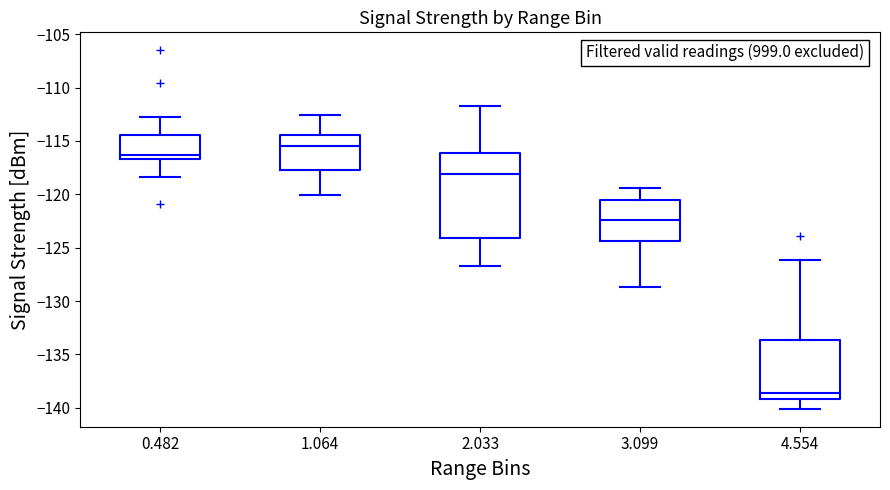

Which box is the tallest, from its lower edge to its upper edge?

2.033